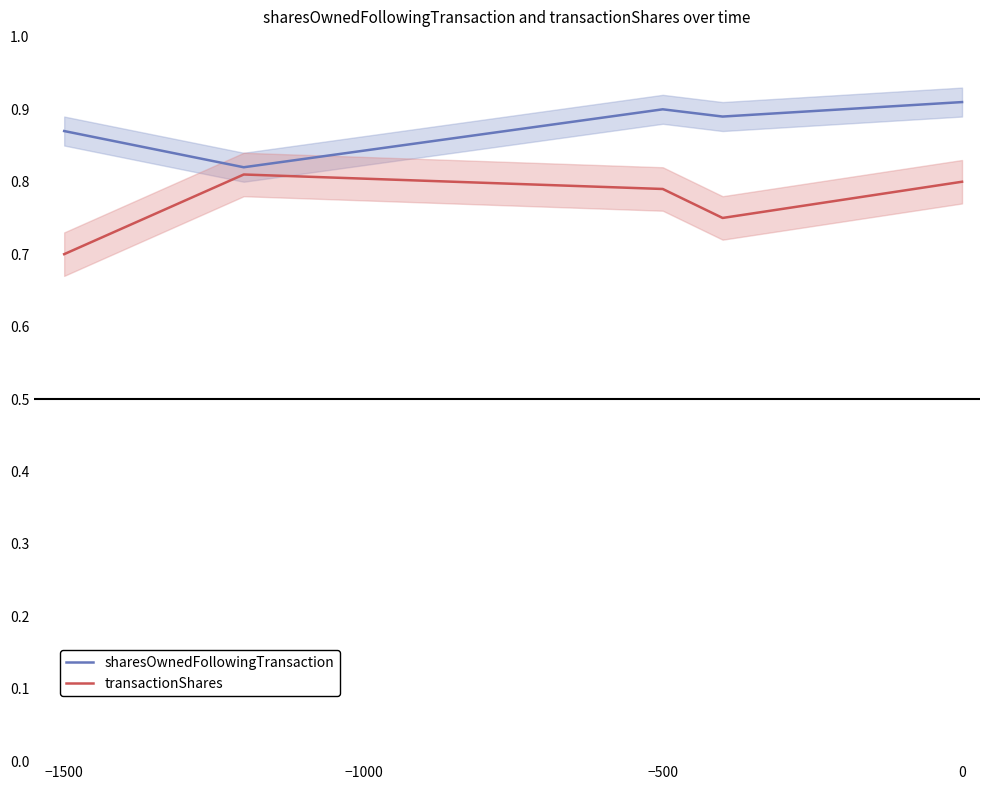

What are all the series names shown in the legend?

sharesOwnedFollowingTransaction, transactionShares